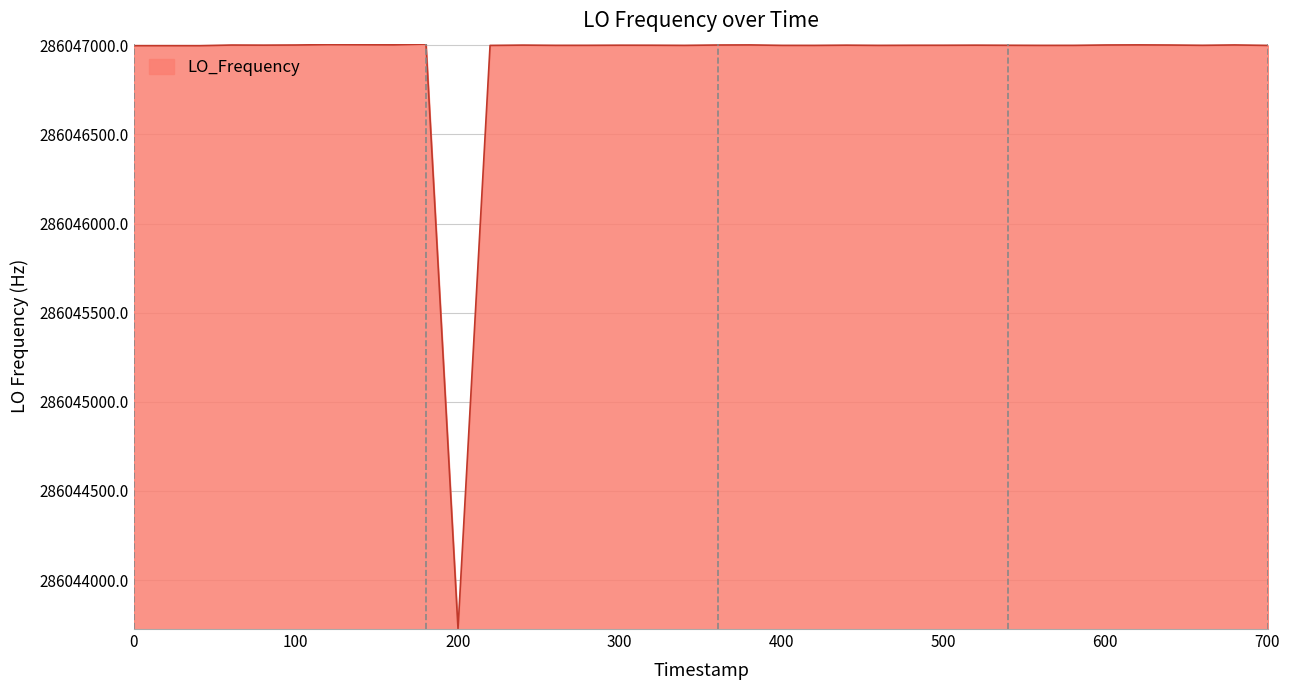

What is the difference between the maximum and minimum values?

3280.1